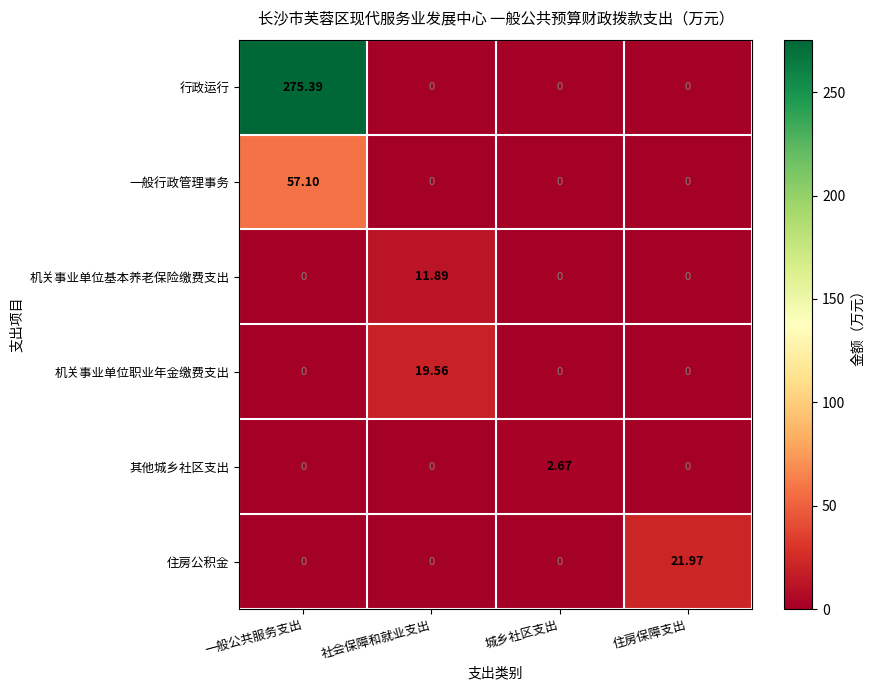

What is the total value across all series at 一般公共服务支出?

332.5